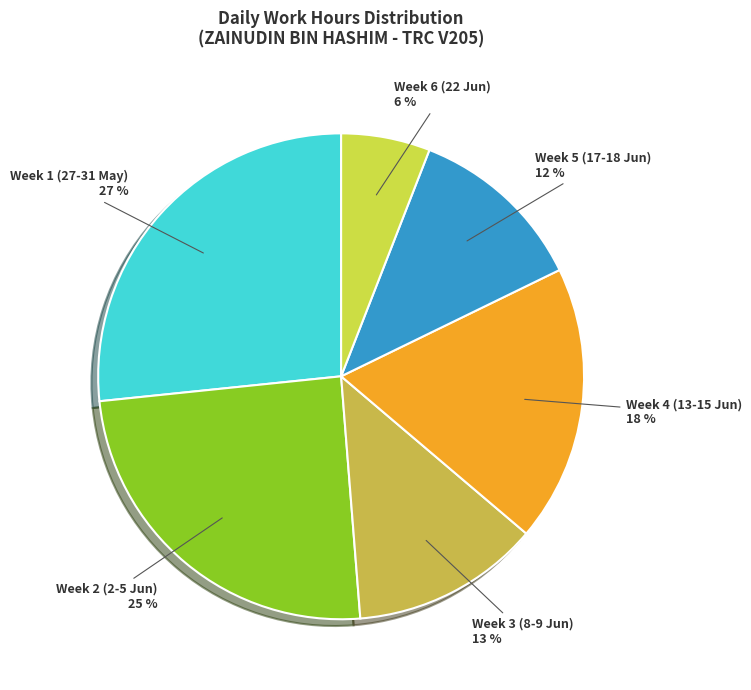

To the nearest percent, what portion does Week 6 (22 Jun) represent?

6%